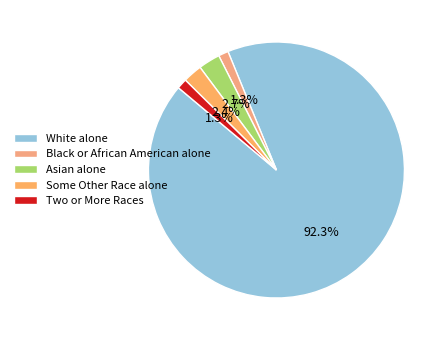

To the nearest percent, what portion does Black or African American alone represent?

1%